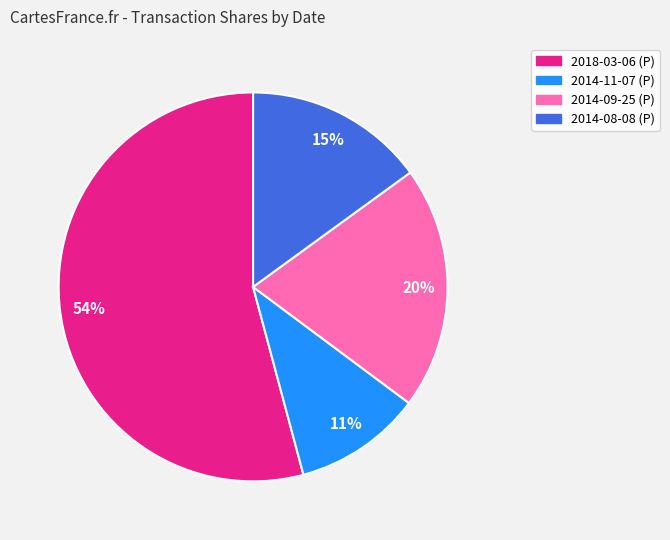

What is the ratio of the value at 2014-09-25 (P) to the value at 2018-03-06 (P)?

0.4